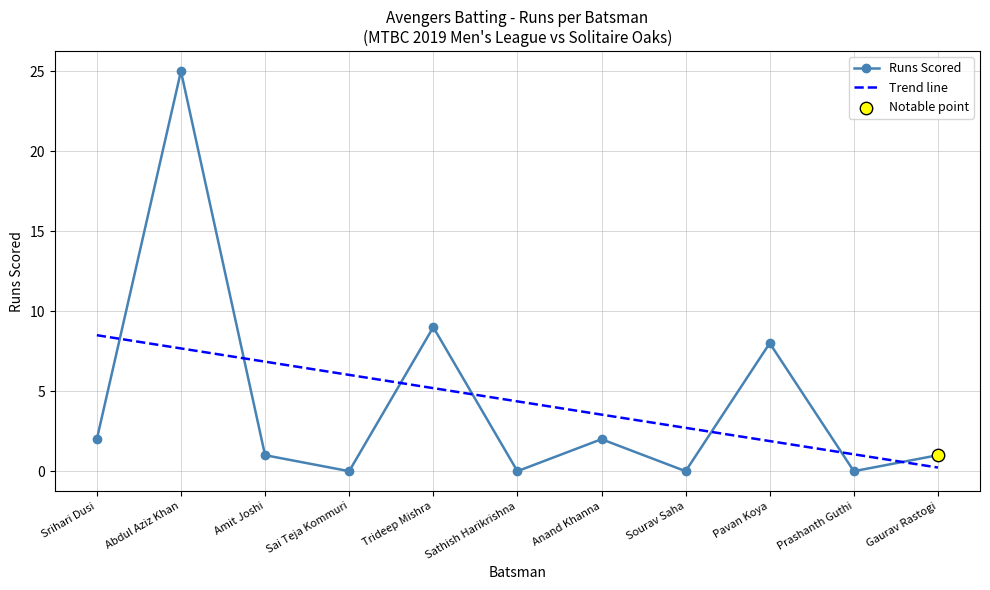

Which has a higher value, Prashanth Guthi or Amit Joshi?

Amit Joshi